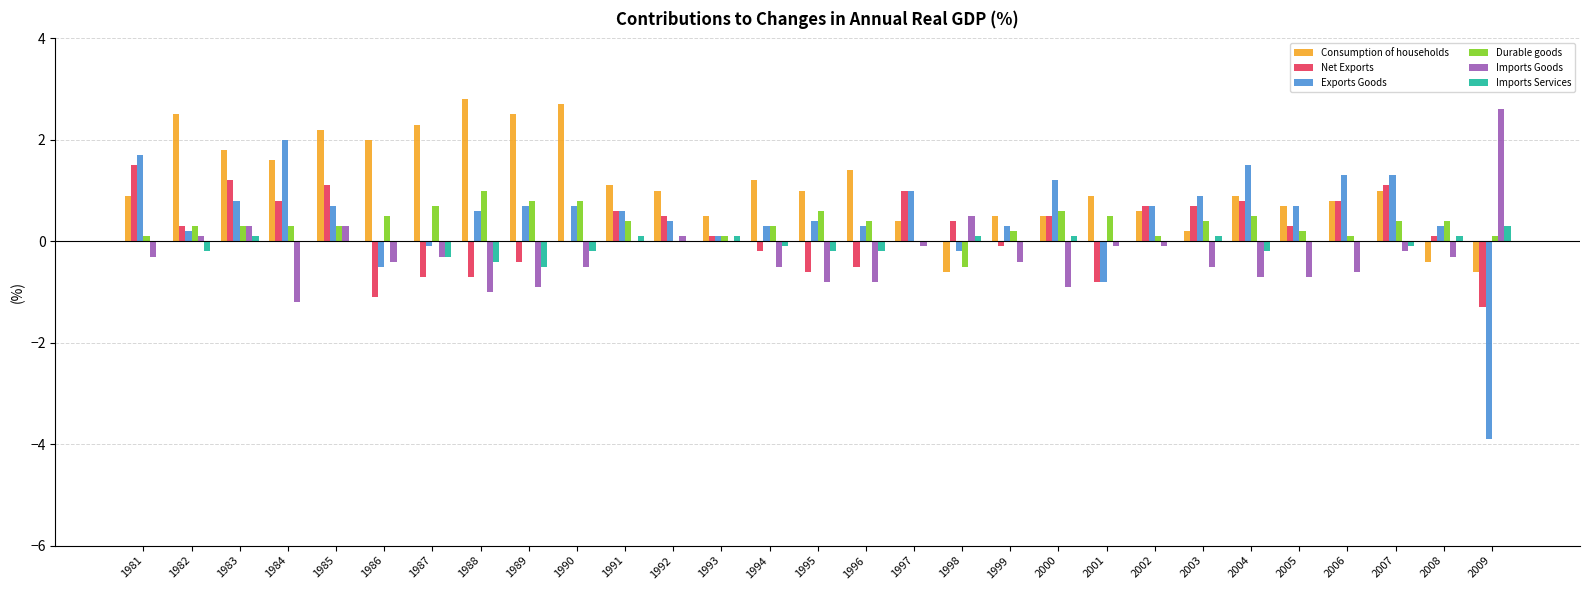

What is the total value across all series at 1990?

3.5